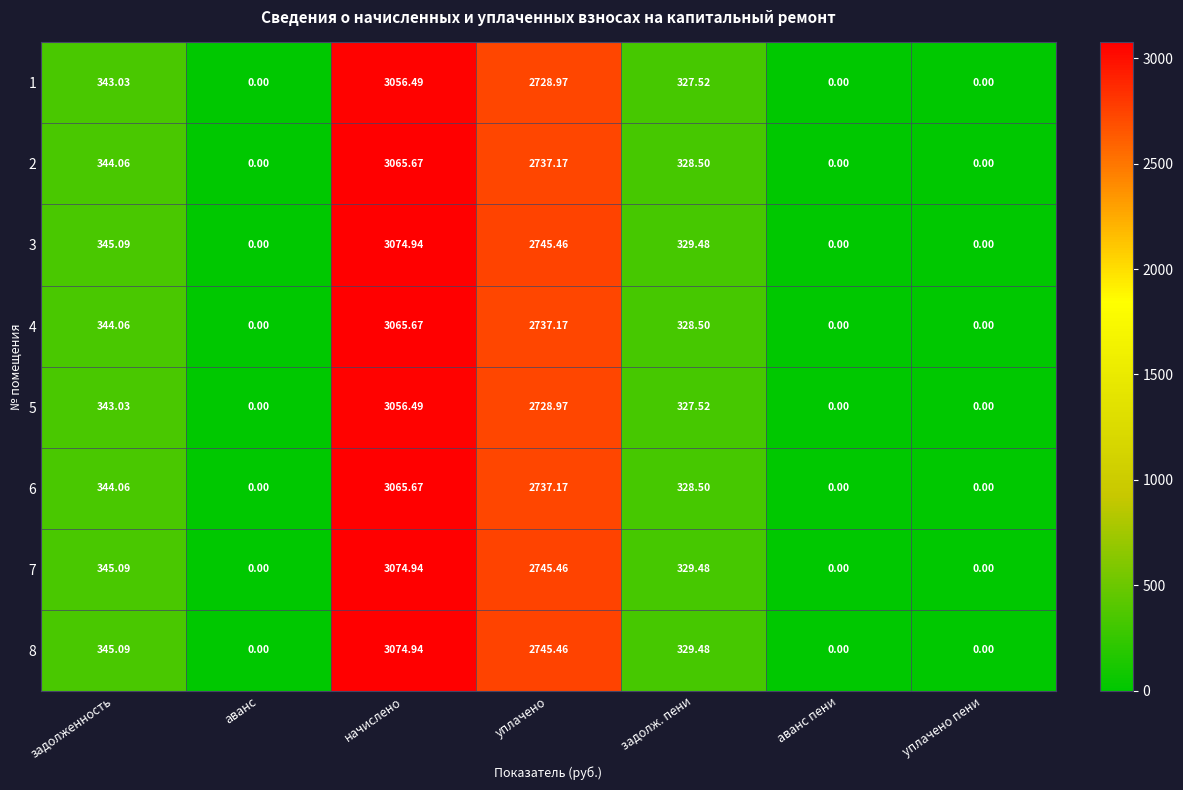

At which category is the sum across all series the highest?

начислено